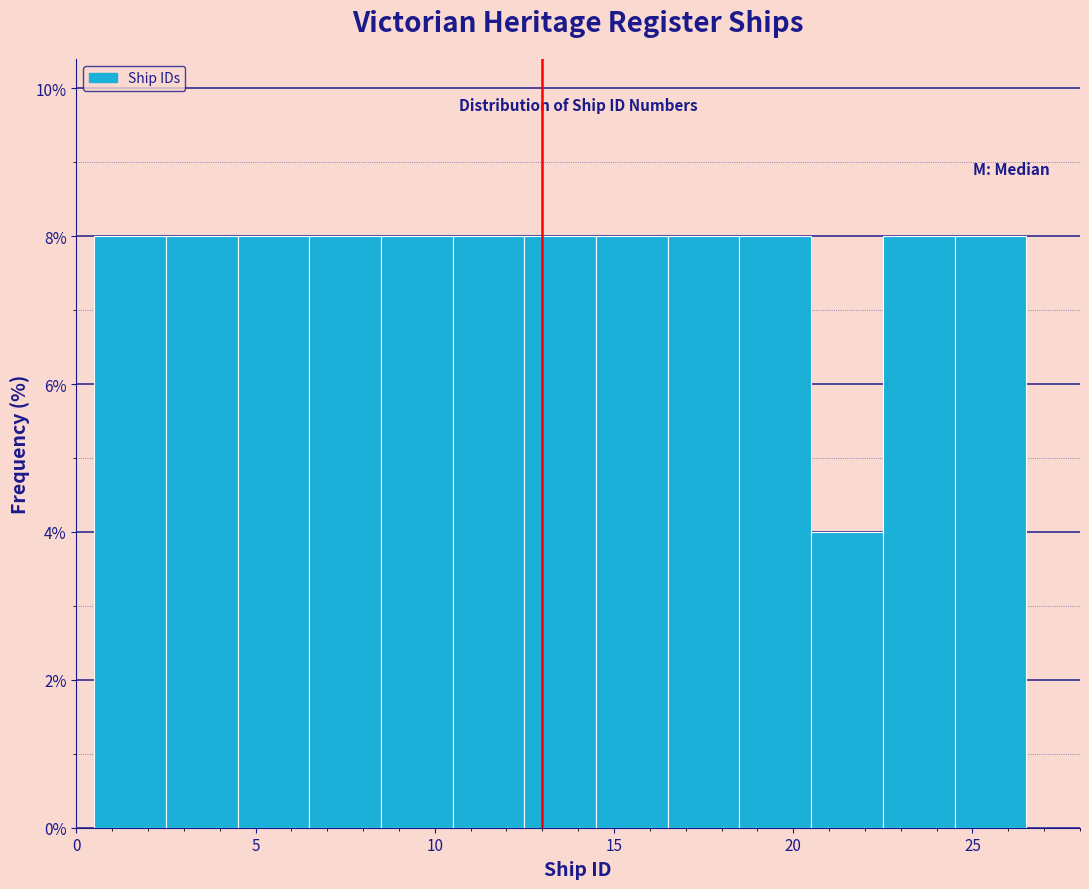

Reading left to right, list every bar in this chart as the range it spans on the x-axis followed by its height. The values are not printed on the chart, so give them approximately, as read against the axis.

0.5 to 2.5: 8
2.5 to 4.5: 8
4.5 to 6.5: 8
6.5 to 8.5: 8
8.5 to 10.5: 8
10.5 to 12.5: 8
12.5 to 14.5: 8
14.5 to 16.5: 8
16.5 to 18.5: 8
18.5 to 20.5: 8
20.5 to 22.5: 4
22.5 to 24.5: 8
24.5 to 26.5: 8